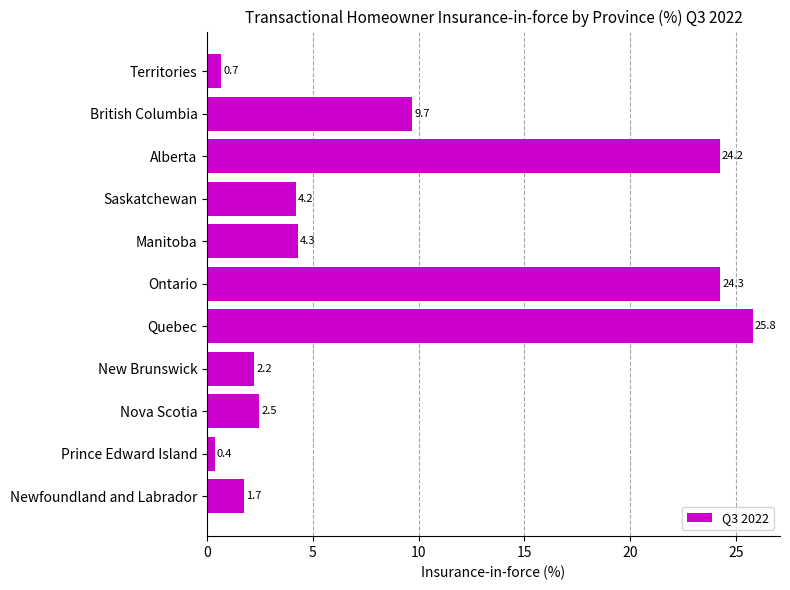

Between New Brunswick and Nova Scotia, which is larger?

Nova Scotia